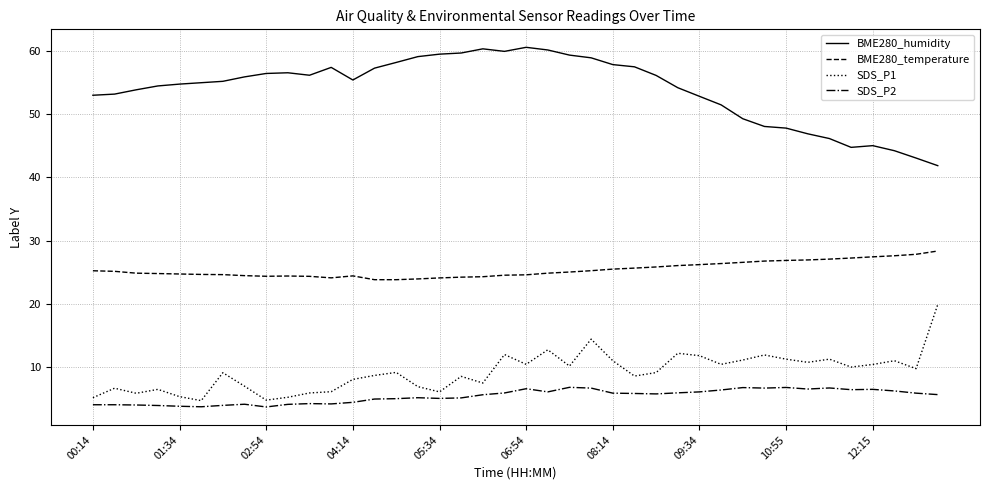

What is the maximum value shown in the chart?

60.5